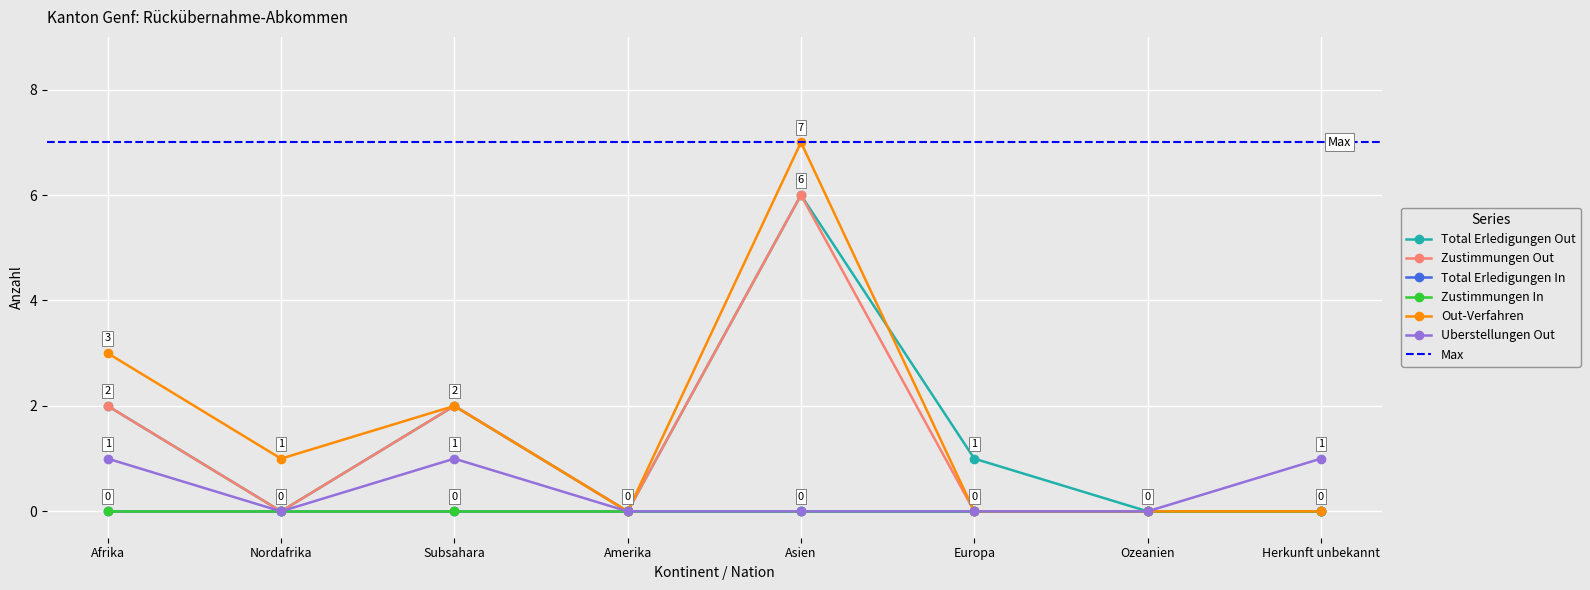

True or false: Total Erledigungen Out has a value of 2 at Subsahara.

True